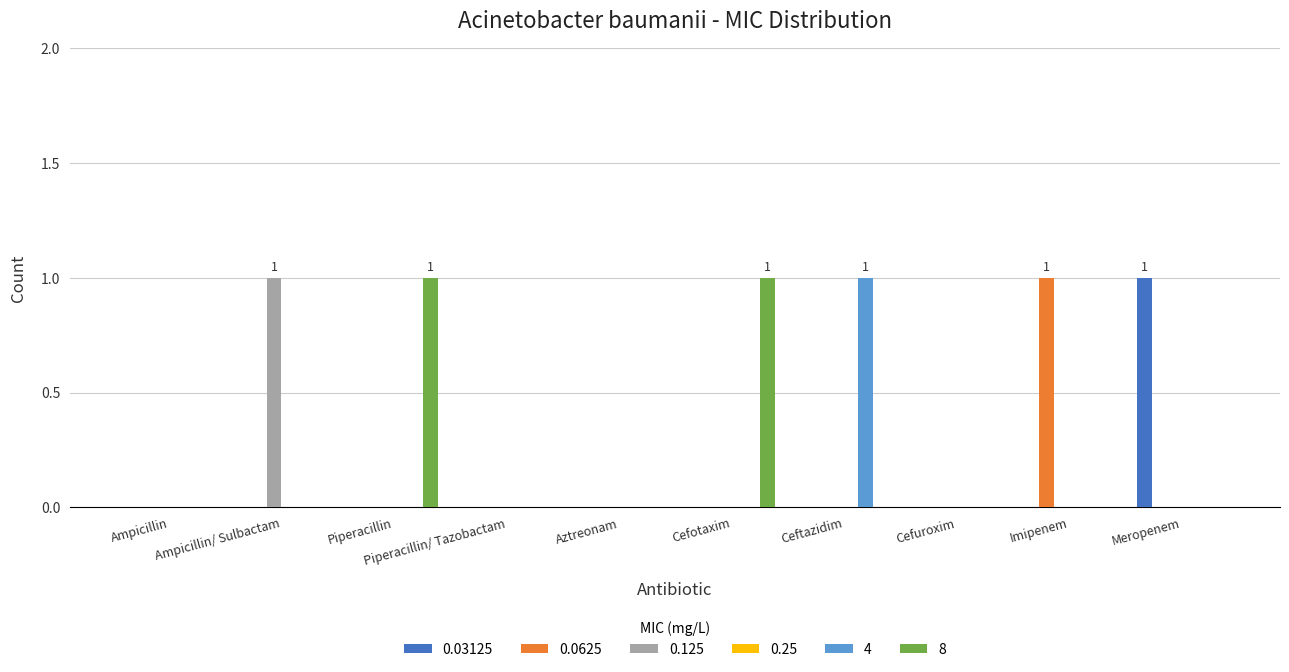

What is the sum of all 0.125 values?

1